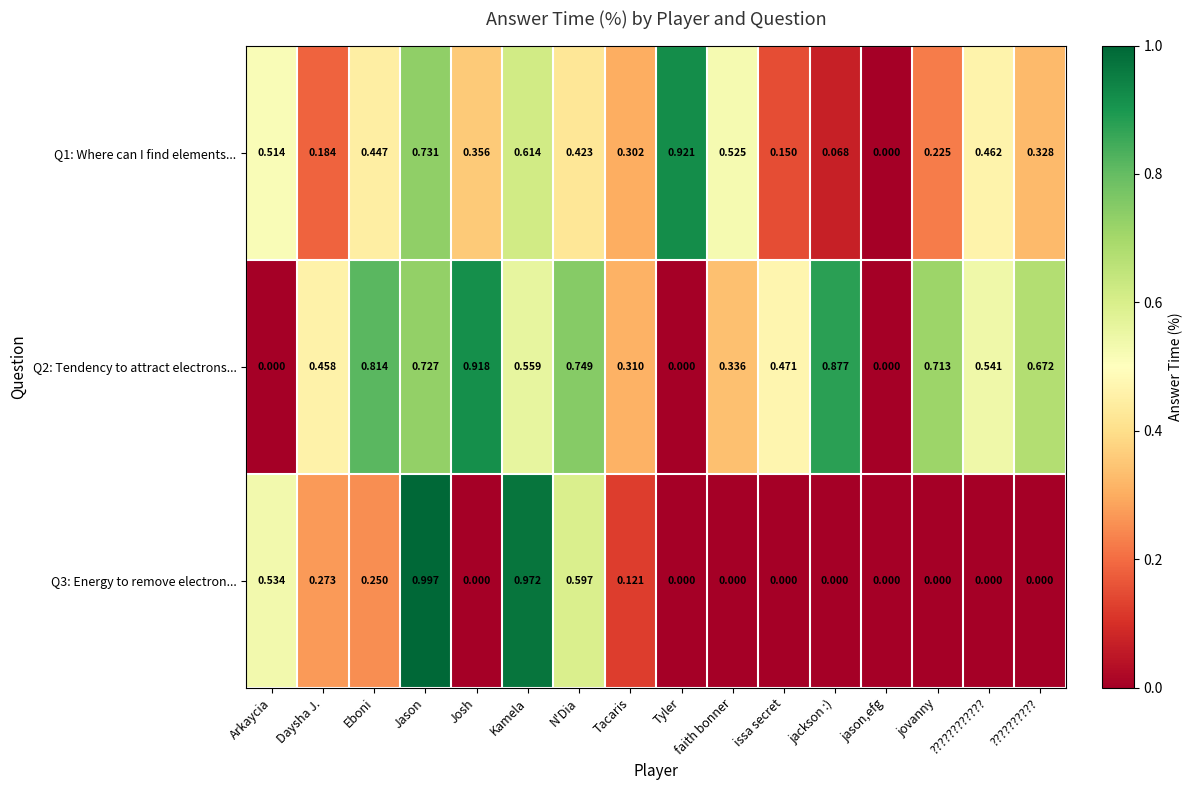

Which series has the largest range (max minus min)?

Q3: Energy to remove electron...